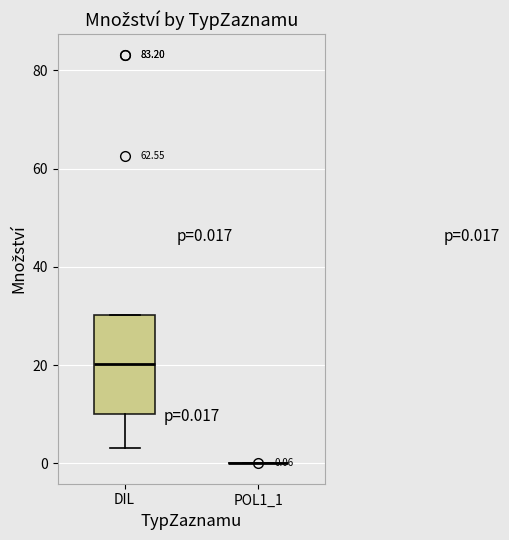

Which box is the tallest, from its lower edge to its upper edge?

DIL